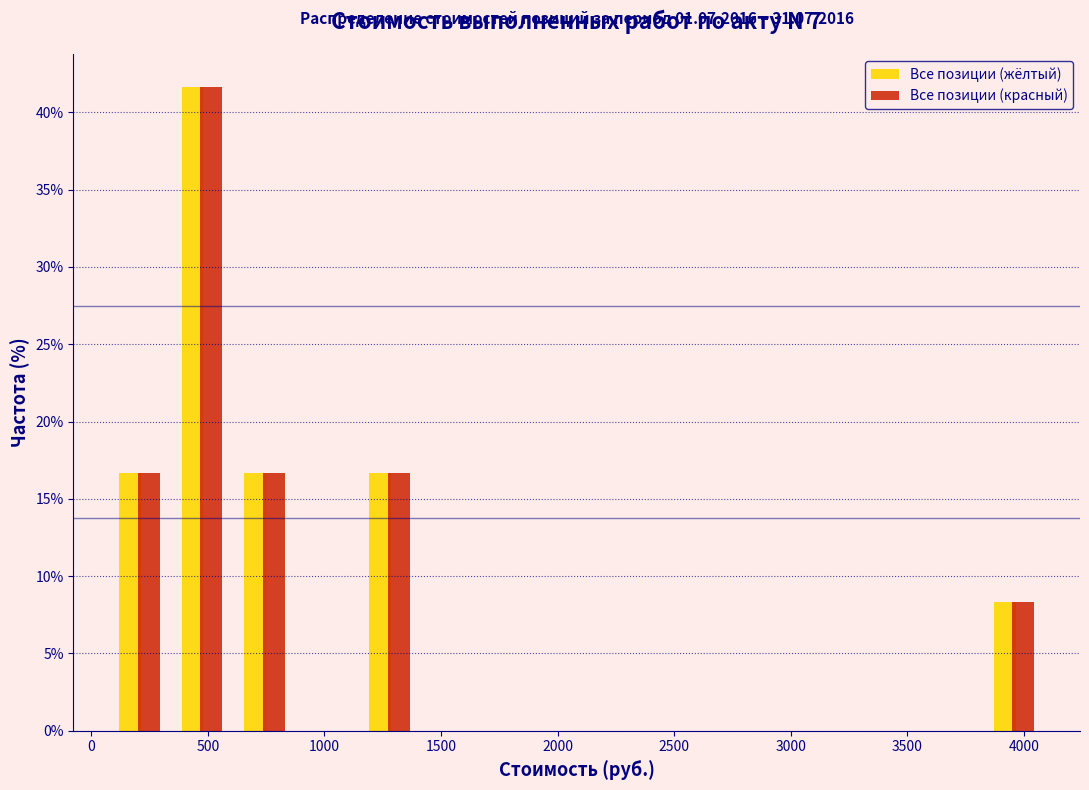

In the Все позиции (жёлтый) series, which range on the x-axis has the tallest bar?

350 to 600